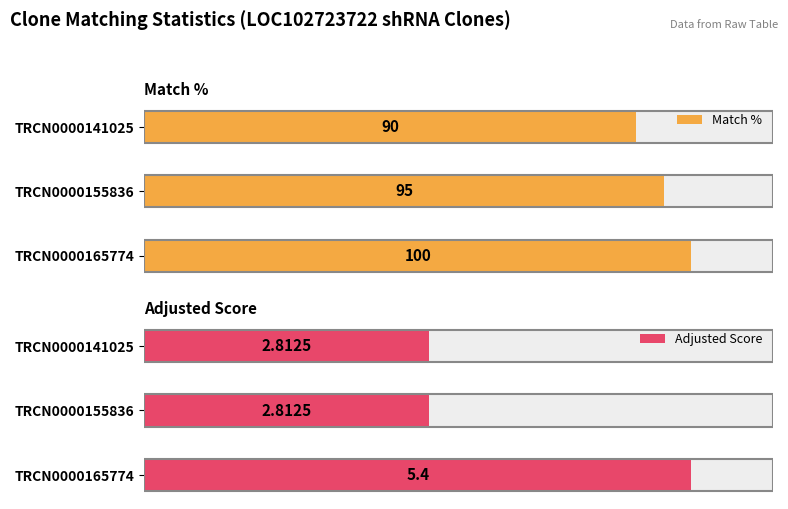

At how many categories does at least one series exceed 33?

3